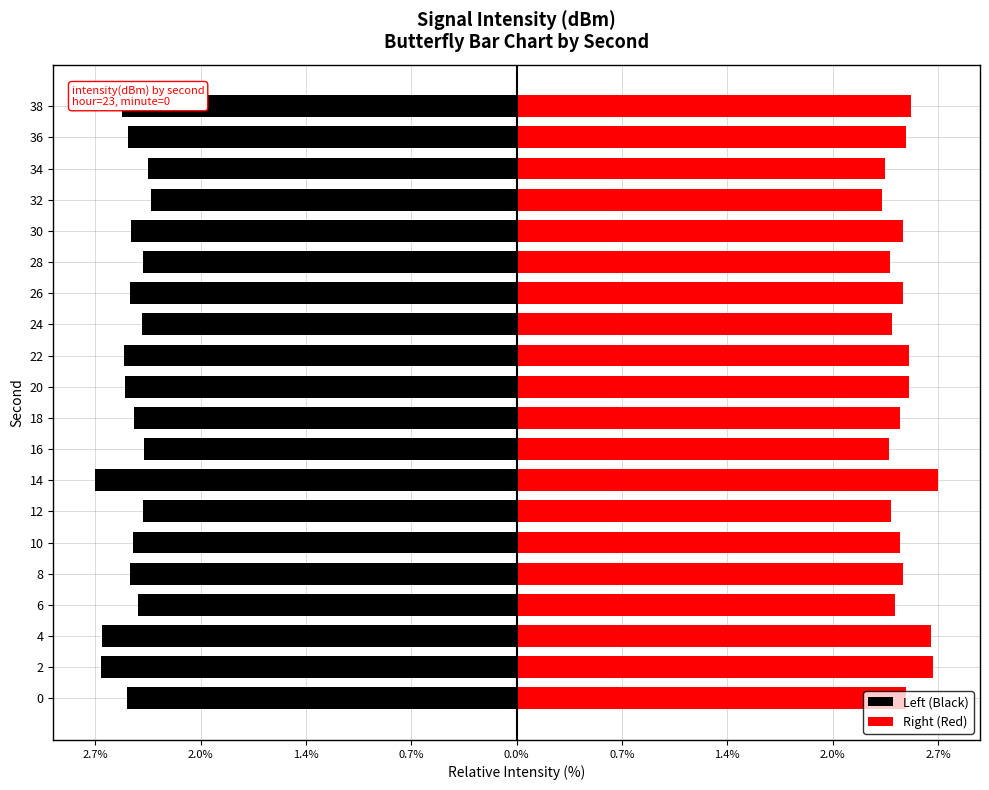

How many groups of bars are there?

20